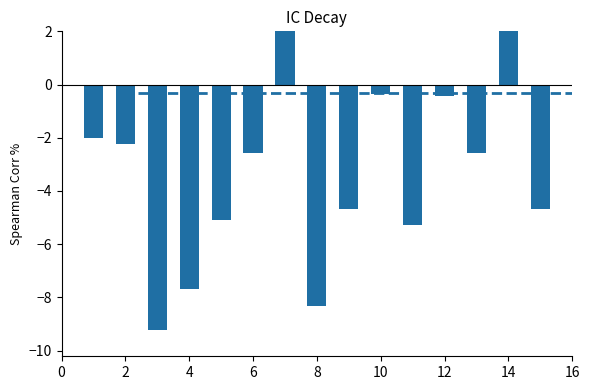

Reading left to right, extract all data points from this chart.

-2.0	-2.2	-9.2	-7.7	-5.1	-2.6	2.2	-8.3	-4.7	-0.4	-5.3	-0.4	-2.6	2.2	-4.7